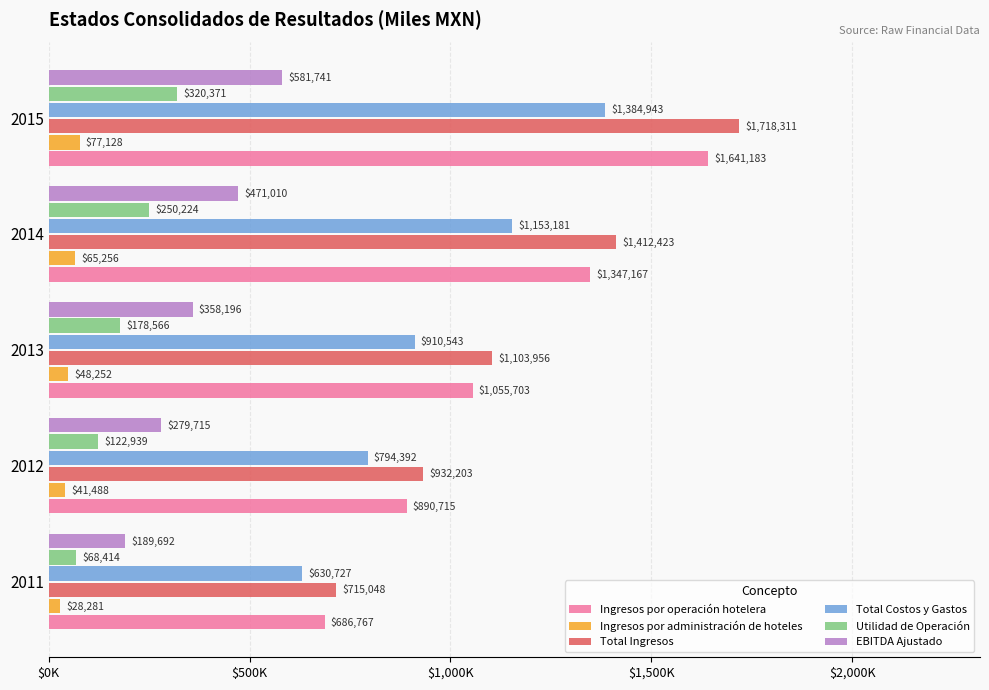

What is the greatest value displayed?

1718311.4